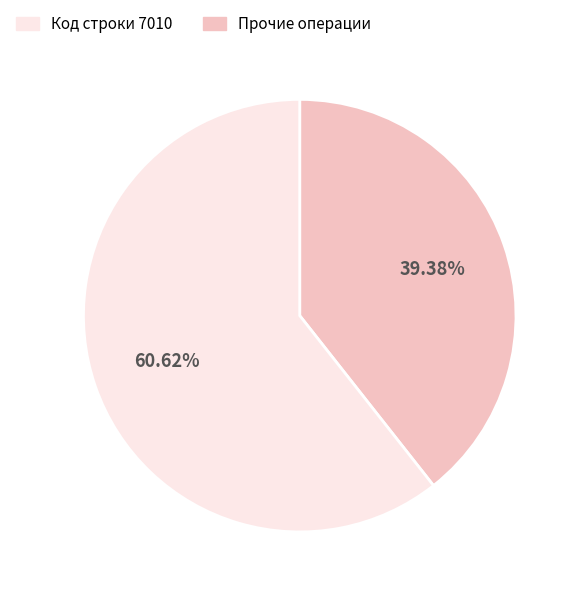

Is there any slice that represents more than half of the pie?

Yes